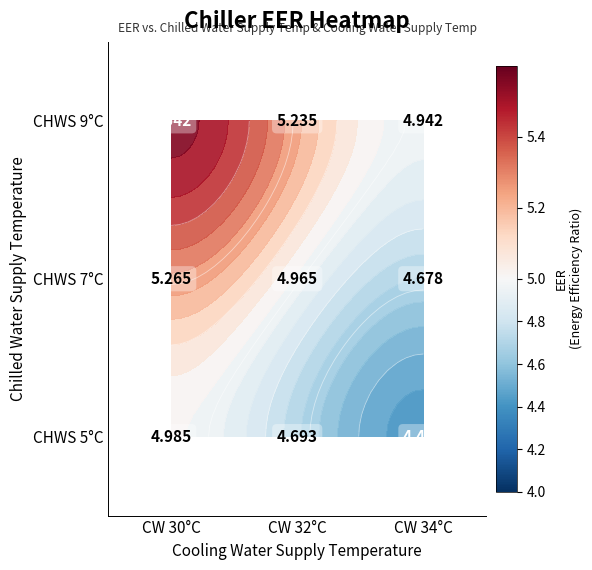

At which category is the sum across all series the highest?

CW 30°C